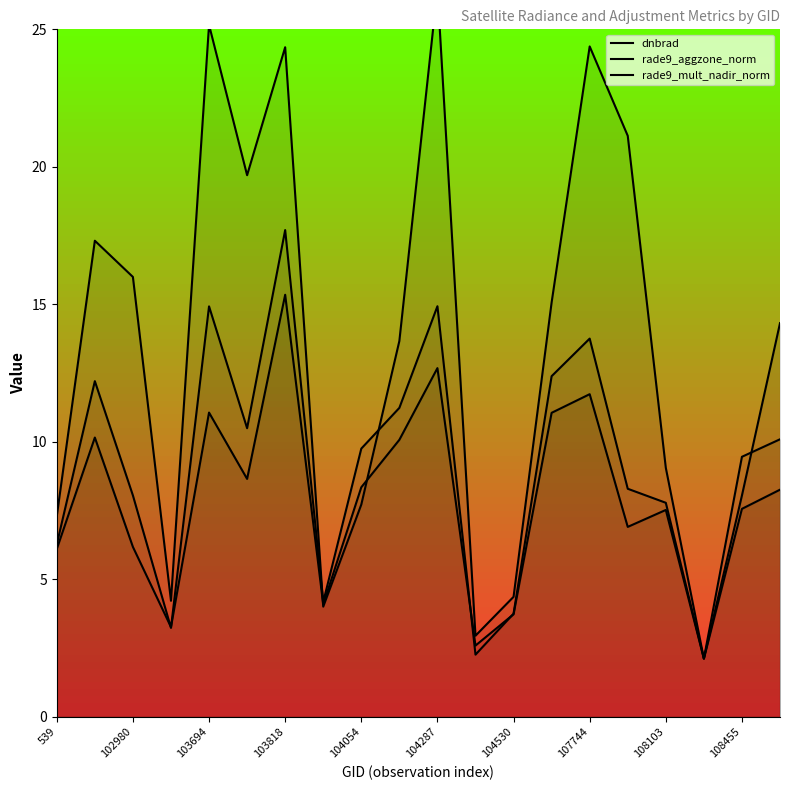

True or false: dnbrad and rade9_mult_nadir_norm intersect in this chart.

True